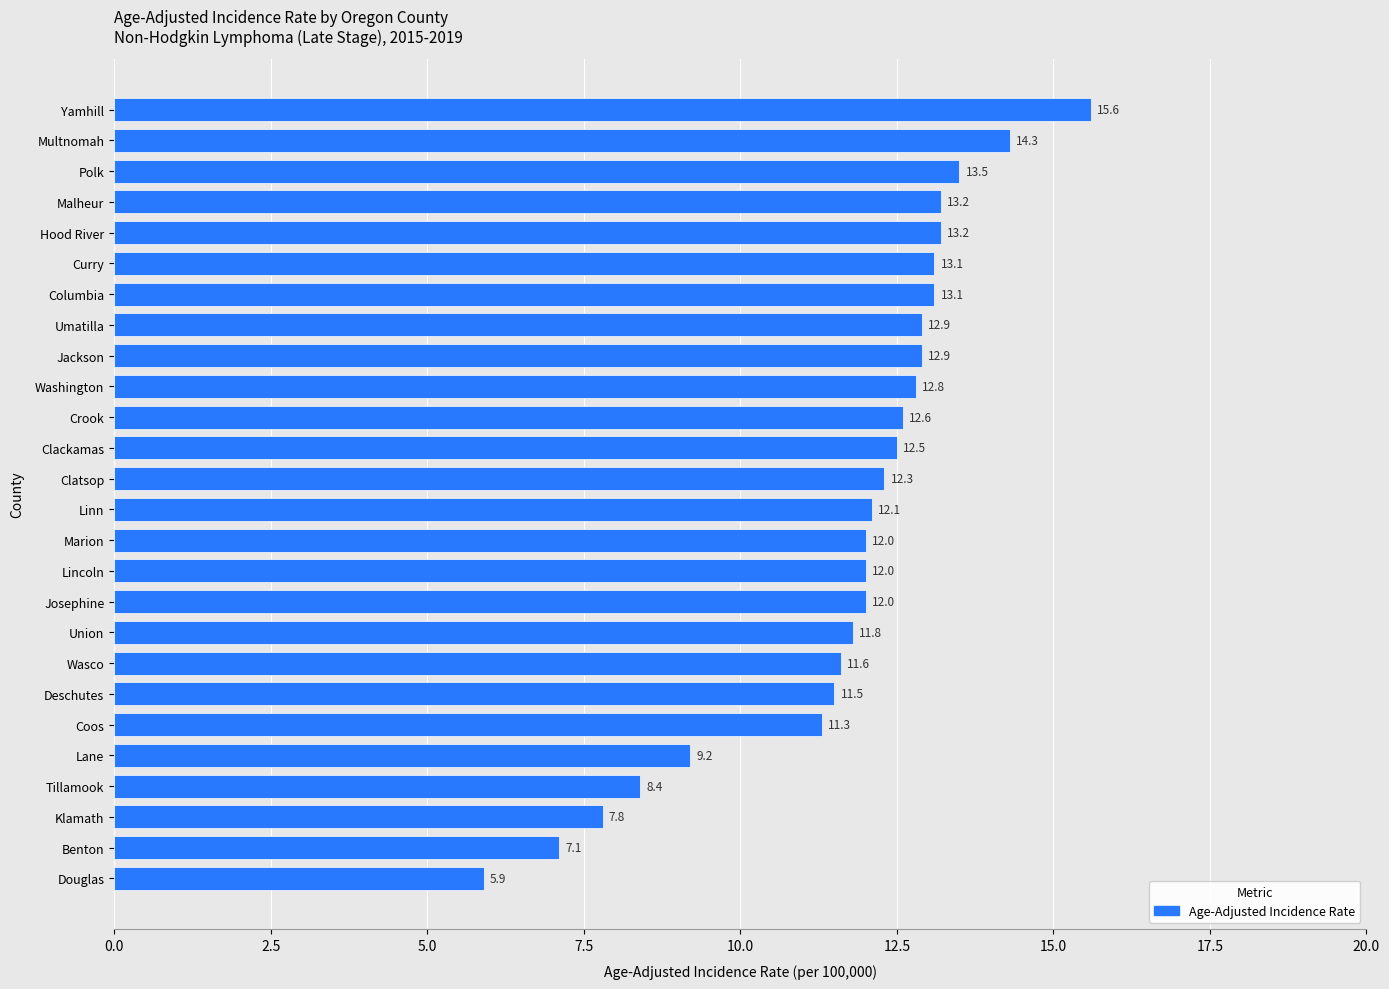

What is the difference between the maximum and minimum values?

9.7